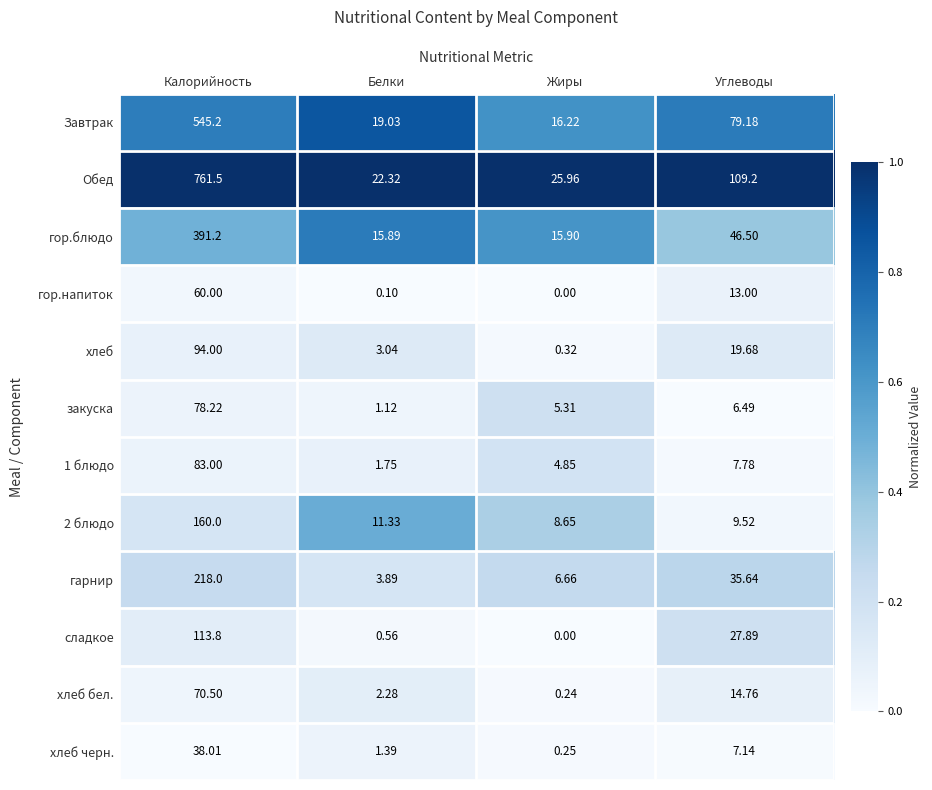

Rank the categories by гор.напиток value from lowest to highest.

Жиры, Белки, Углеводы, Калорийность